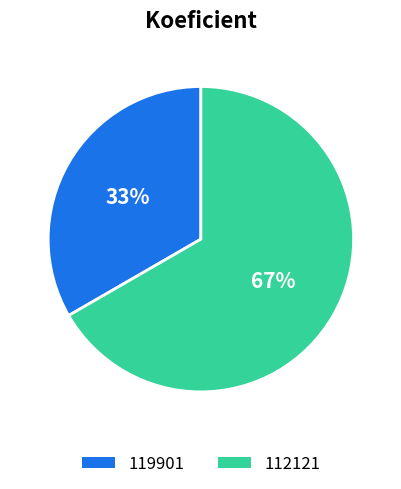

What percentage is the 112121 slice, to the nearest percent?

67%